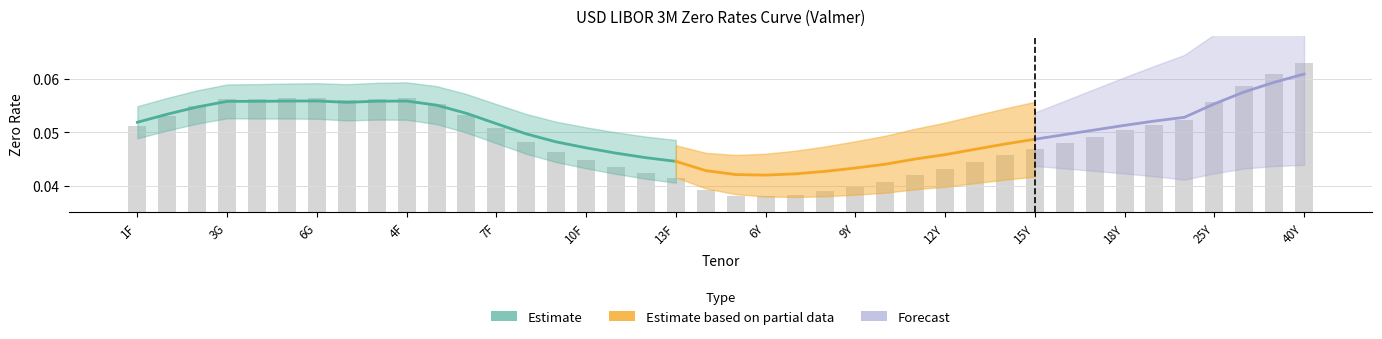

Is it true that the value at 2G is 0.1?

False